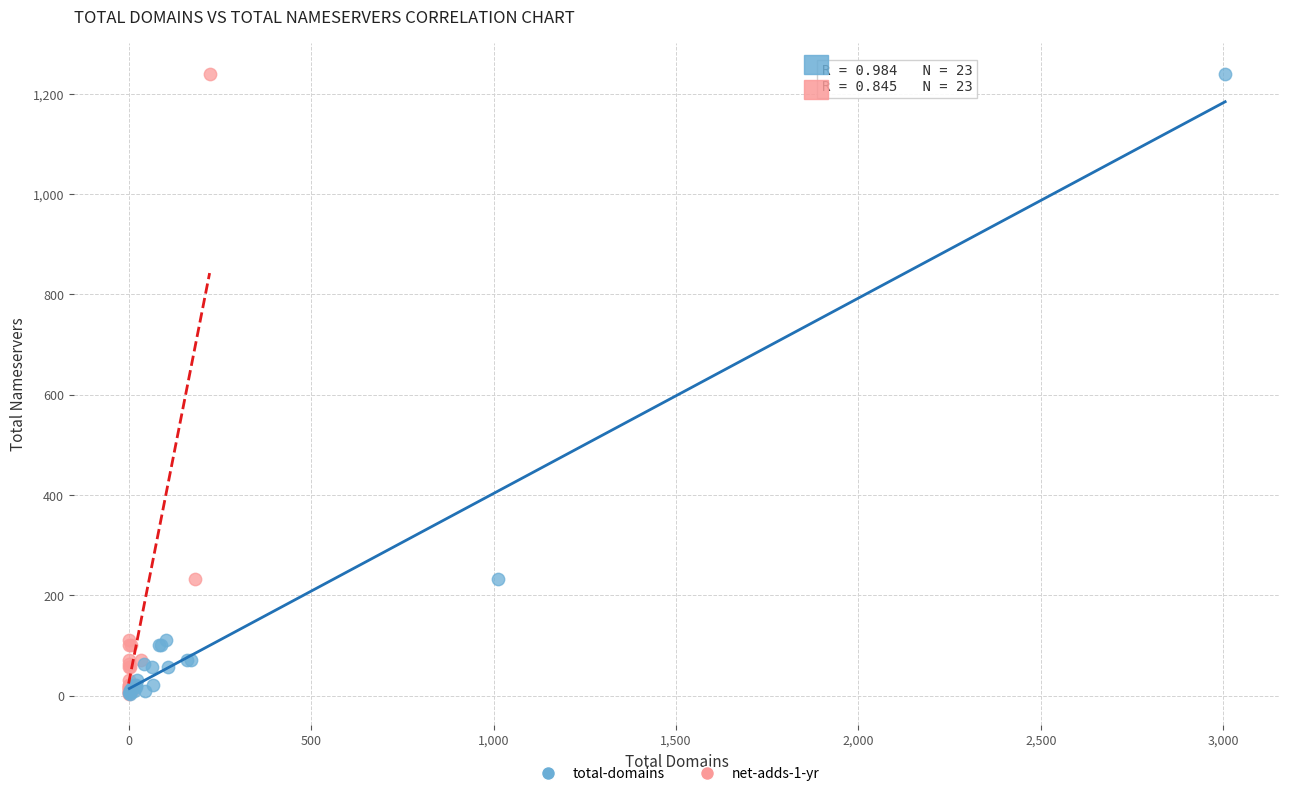

What are all the series names shown in the legend?

total-domains, net-adds-1-yr